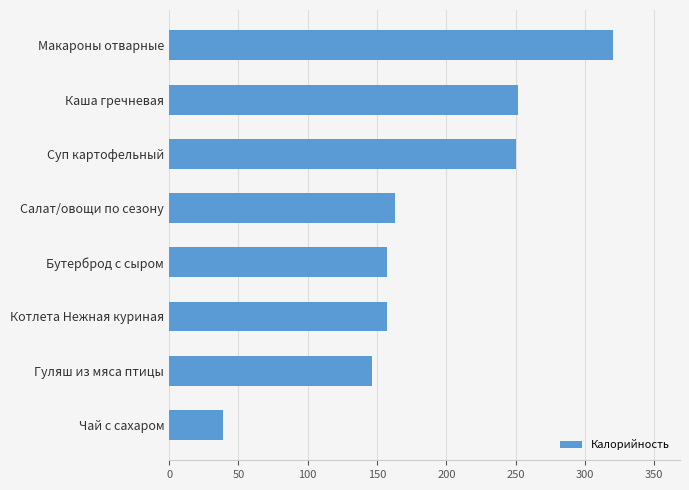

Which label corresponds to the largest value in the chart?

Макароны отварные